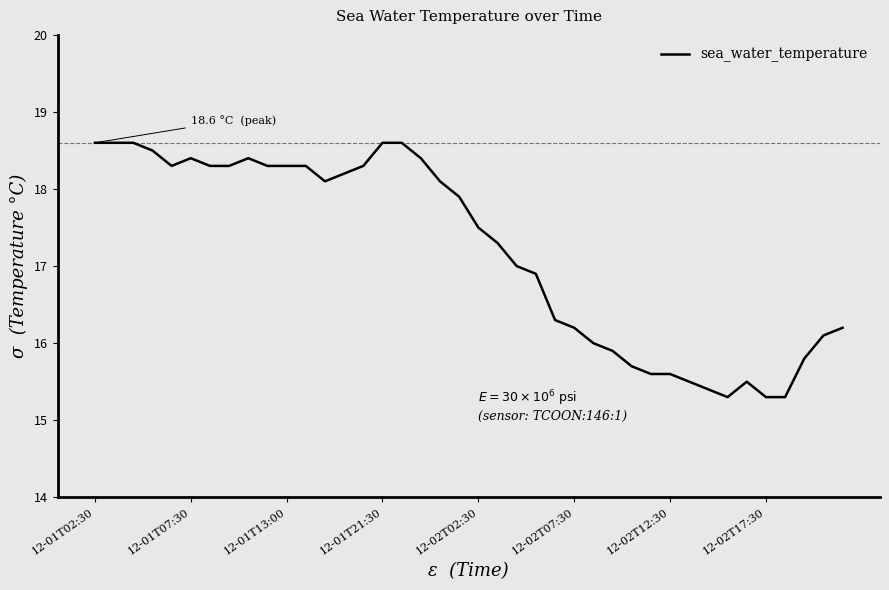

What is the smallest value displayed?

15.3